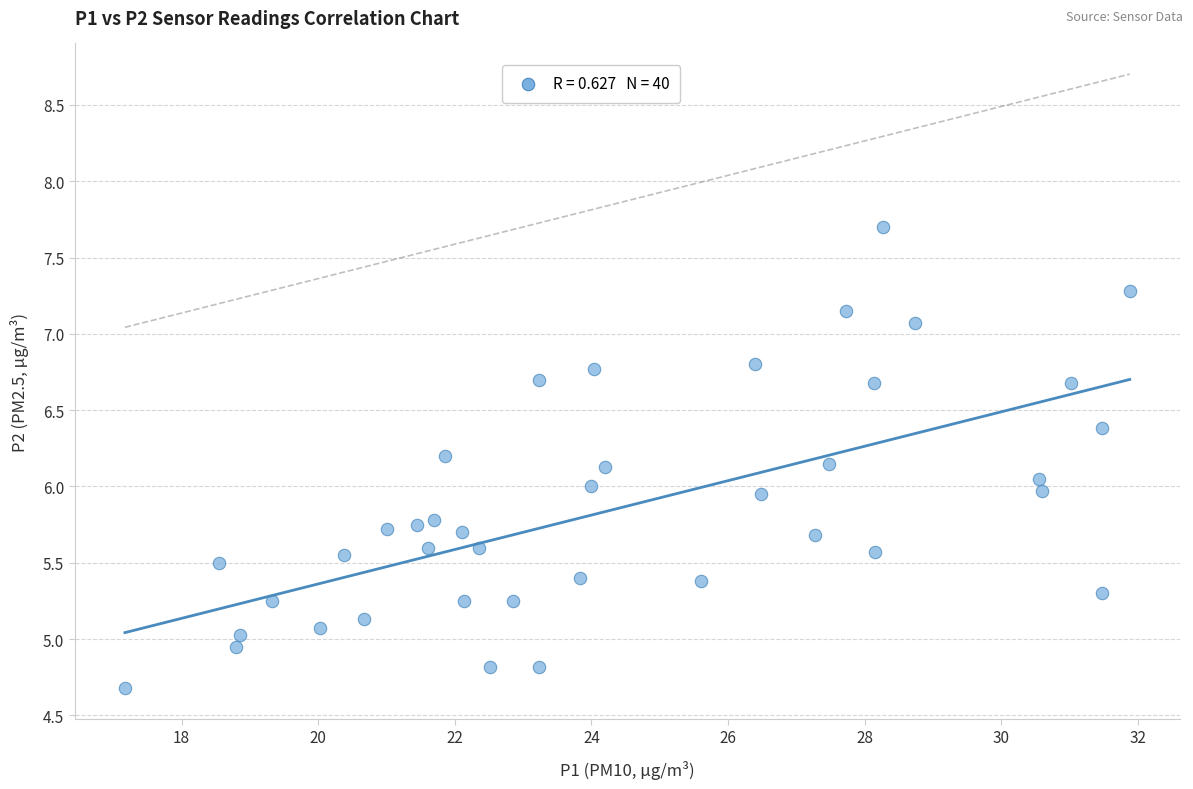

What is the range of X values (max minus min)?

14.7